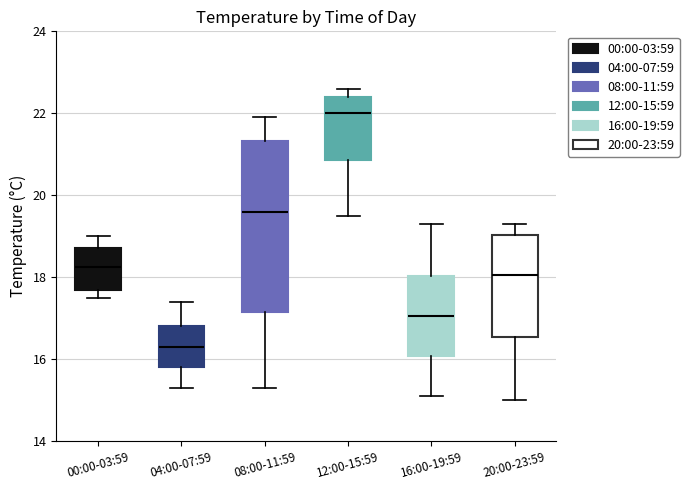

Which box has the highest median line?

12:00-15:59